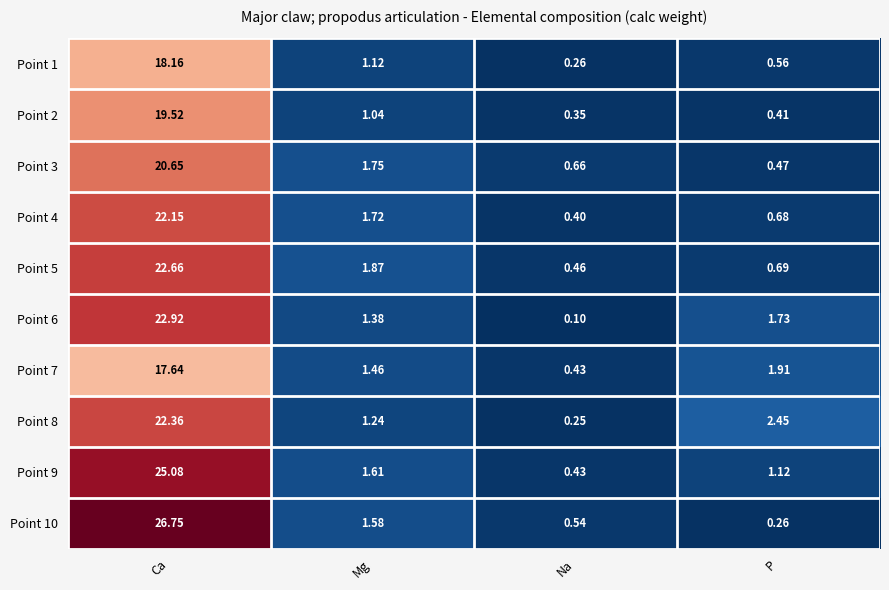

How many data points in Point 5 are less than 1?

2